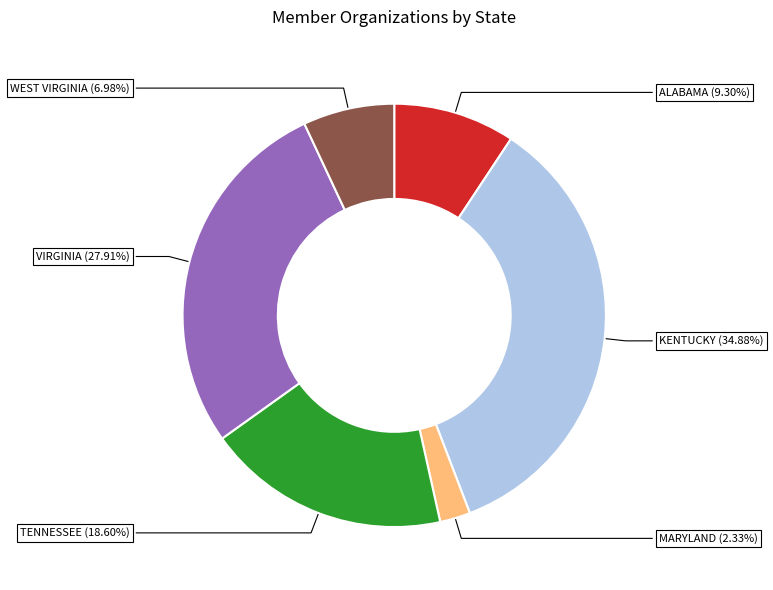

Count the number of slices in the pie.

6